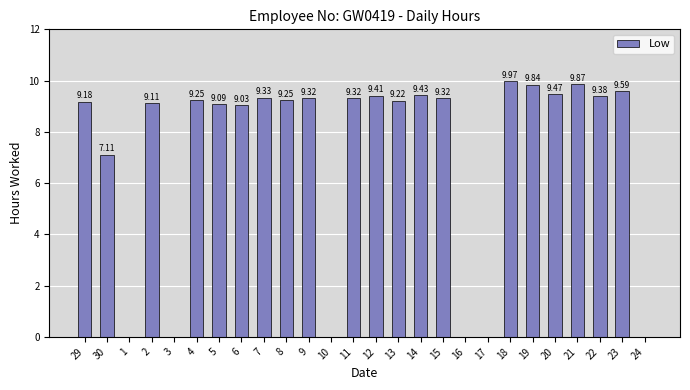

How many positive values are there?

20